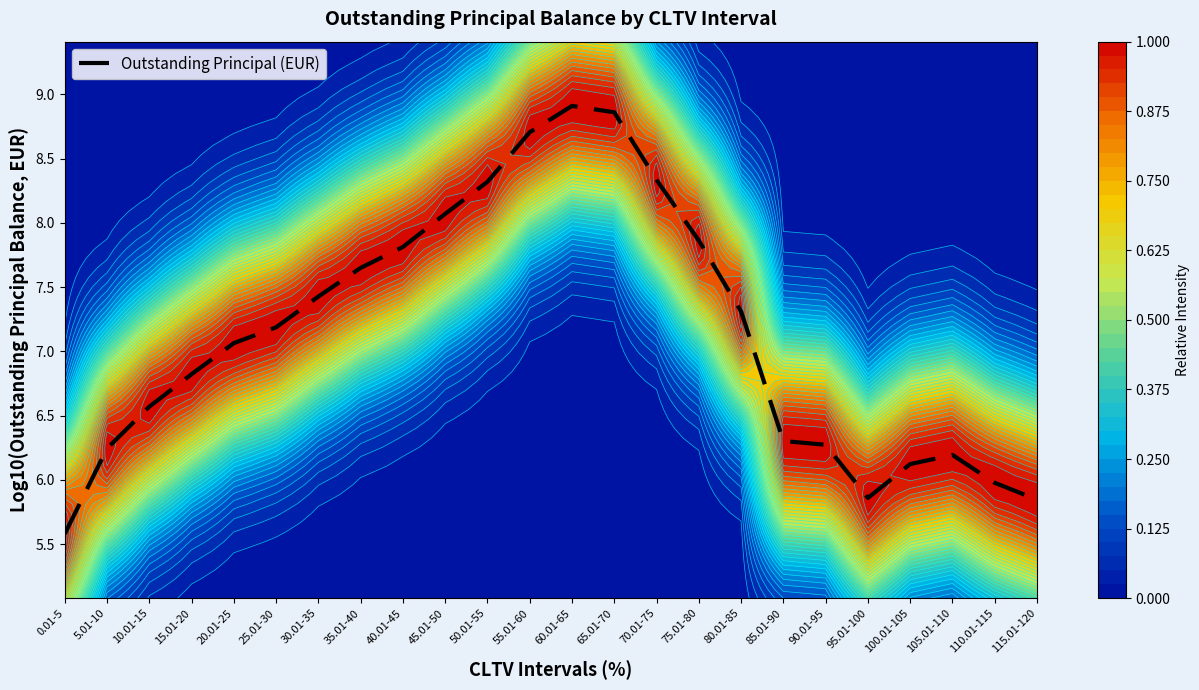

Between 45.01-50 and 70.01-75, which is larger?

70.01-75